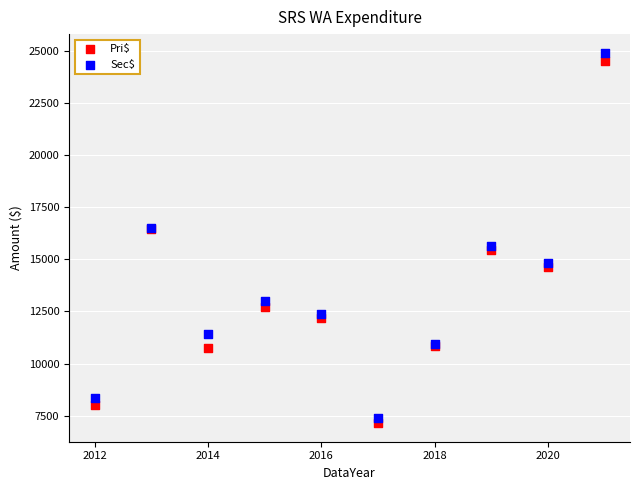

Which series reaches the maximum Y coordinate?

Sec$